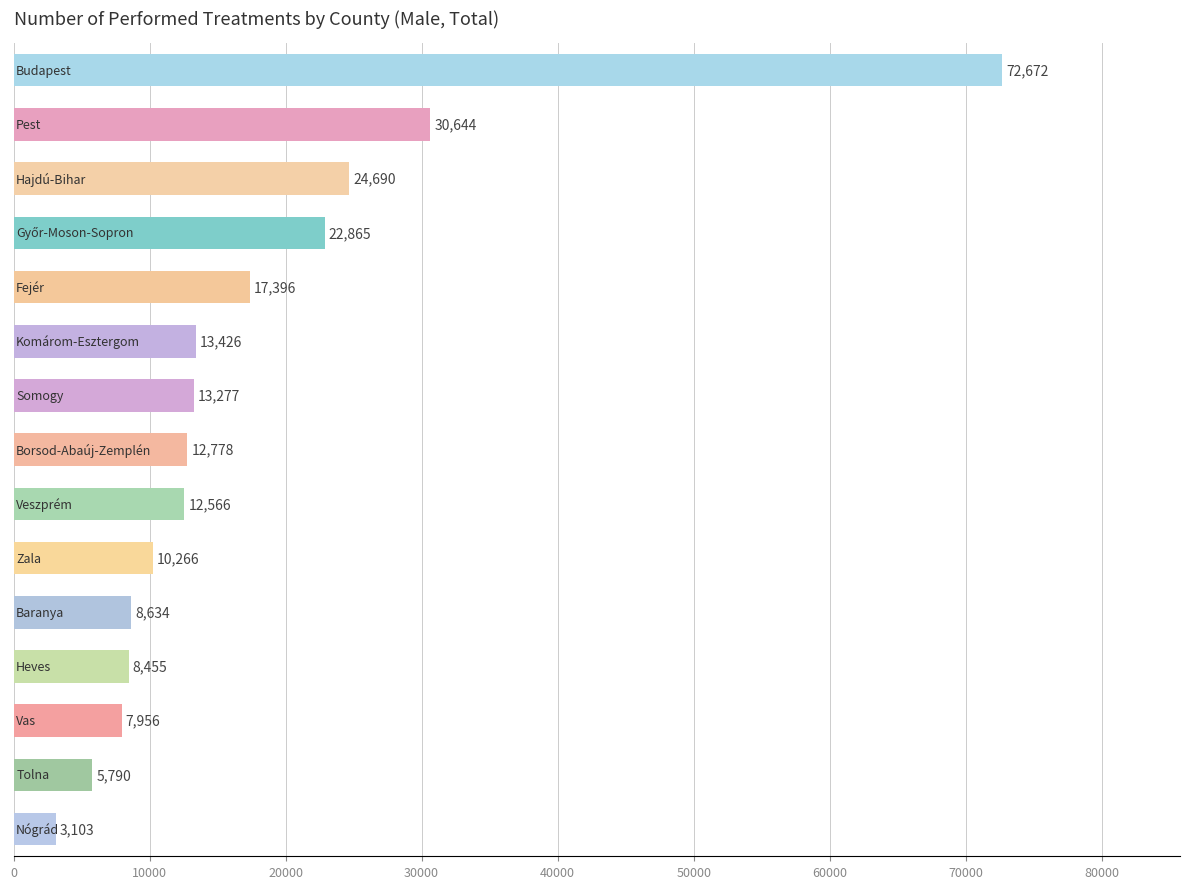

What is the maximum value shown in the chart?

72672